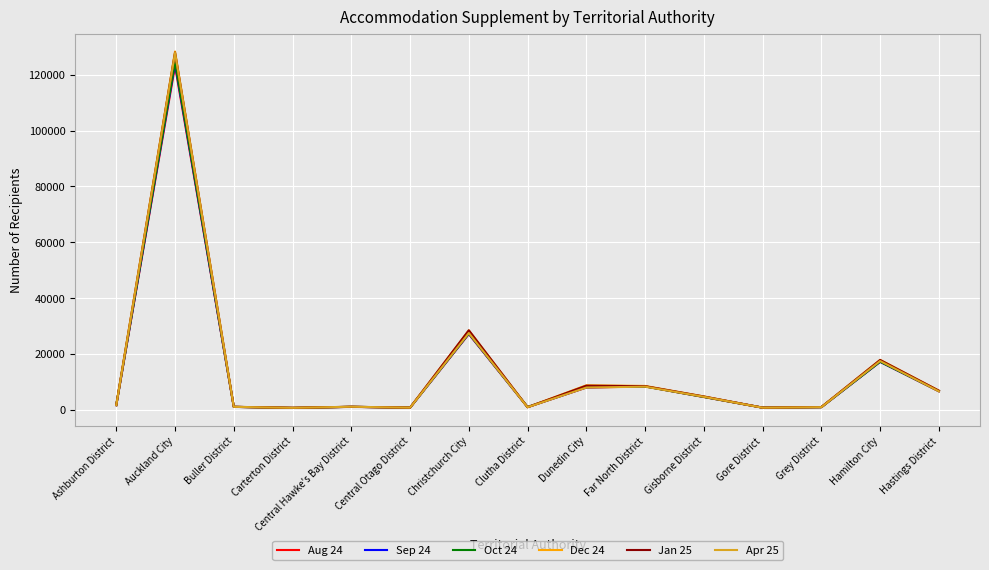

What are all the series names shown in the legend?

Aug 24, Sep 24, Oct 24, Dec 24, Jan 25, Apr 25